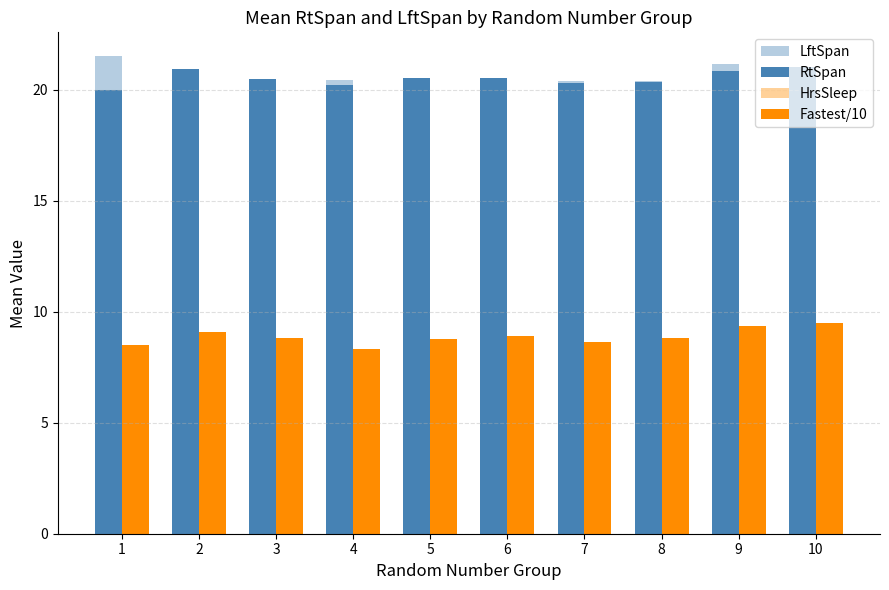

At 3, list the series in order from largest to smallest.

RtSpan, LftSpan, Fastest/10, HrsSleep